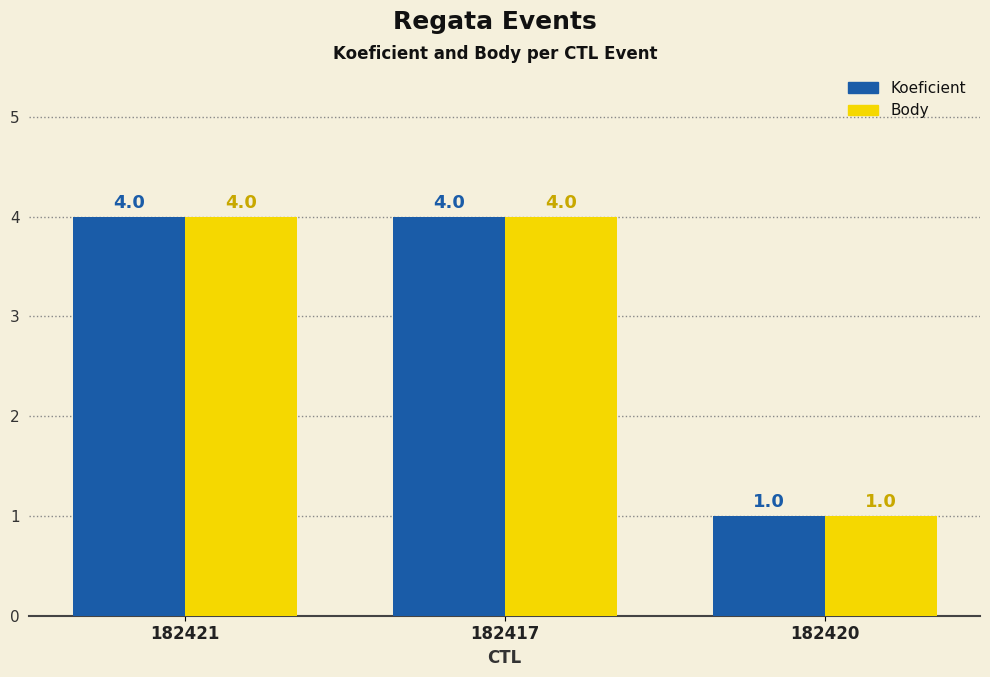

What is the total value across all series at 182421?

8